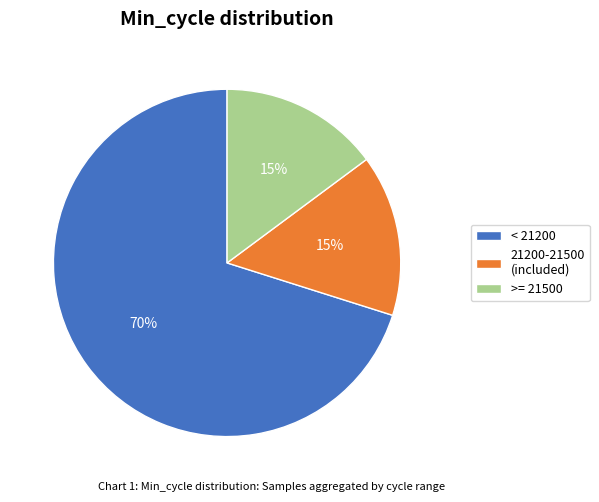

True or false: 21200-21500 (included) accounts for 15% of the total.

True